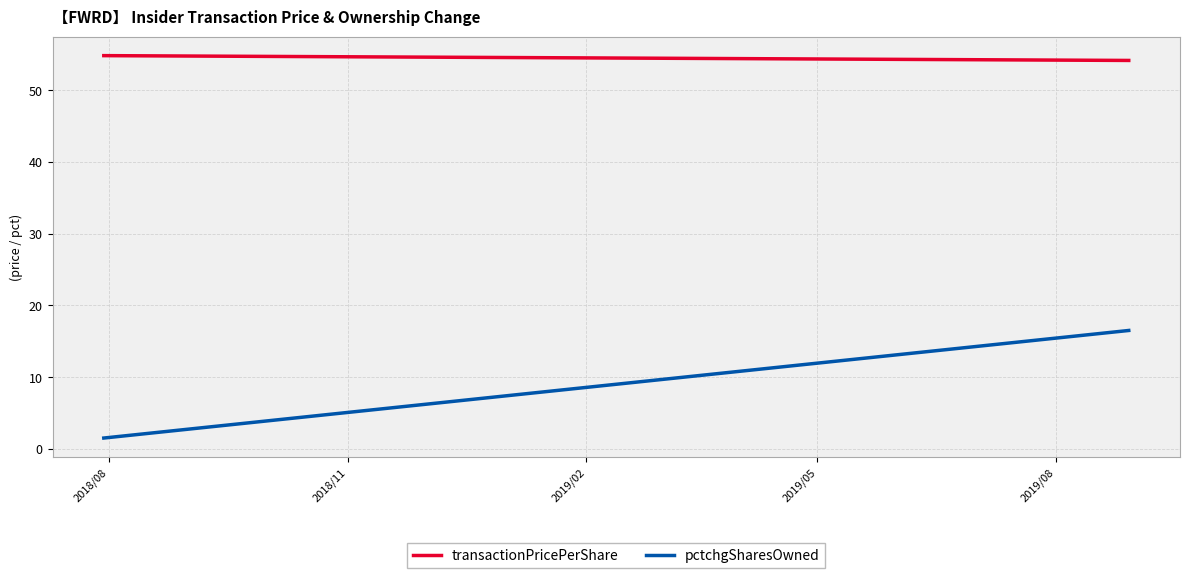

List the series in order of their overall mean, highest first.

transactionPricePerShare, pctchgSharesOwned